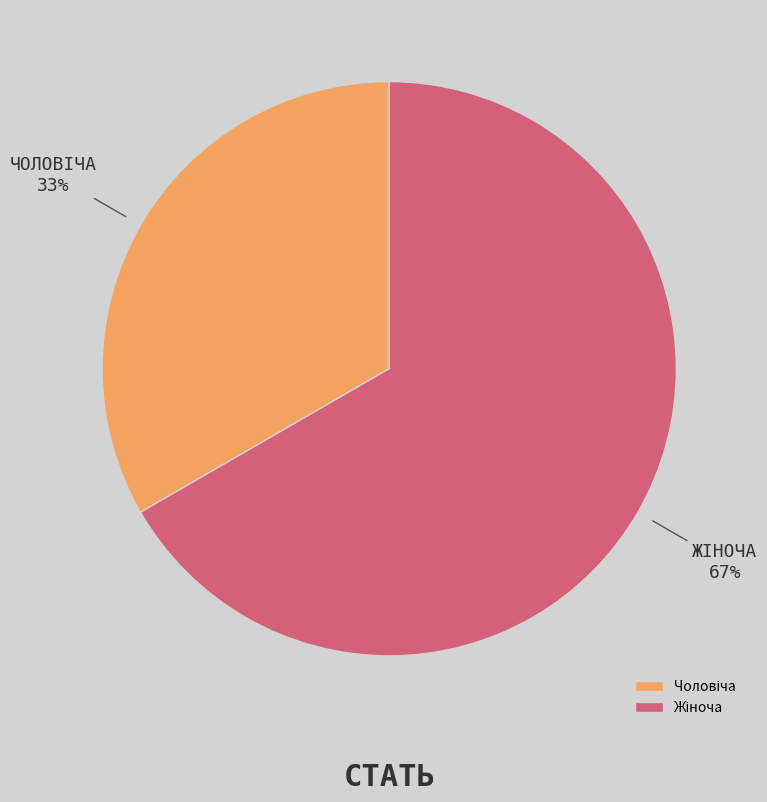

To the nearest percent, what is the average slice percentage?

50%